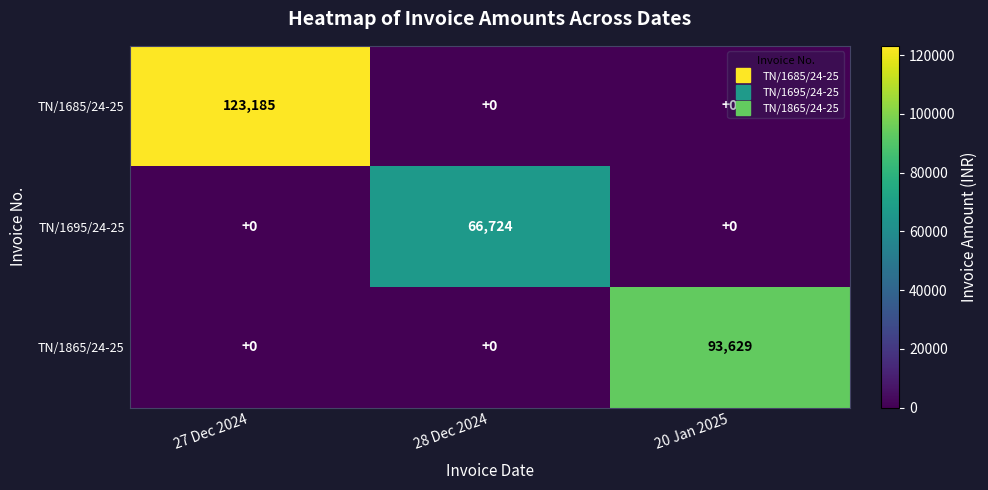

List the series in order of their peak value, lowest first.

TN/1695/24-25, TN/1865/24-25, TN/1685/24-25